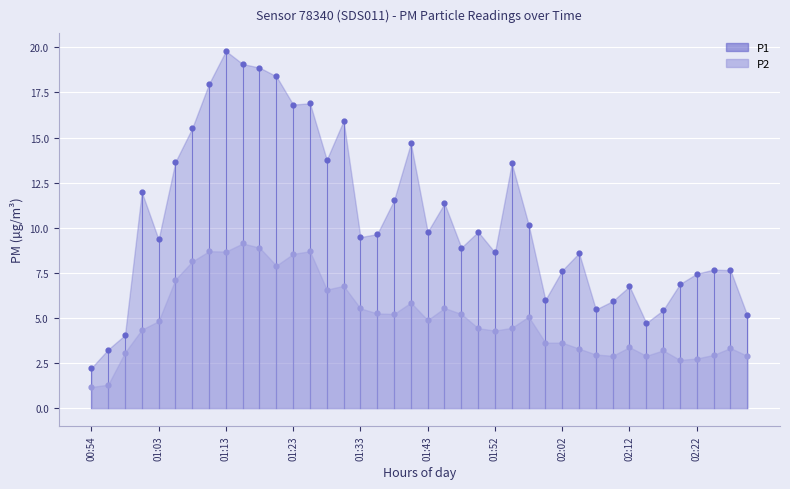

Which series reaches the minimum Y coordinate?

P2